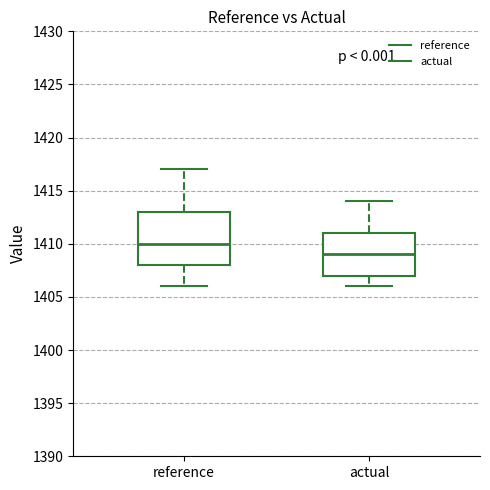

Reading left to right, read every box against the y-axis: the position of its median line, the range the box covers, and the ends of its whiskers. The values are not printed on the chart, so give them approximately, as read against the axis.

reference: median 1410, box 1408 to 1413, whiskers 1406 to 1417
actual: median 1409, box 1407 to 1411, whiskers 1406 to 1414